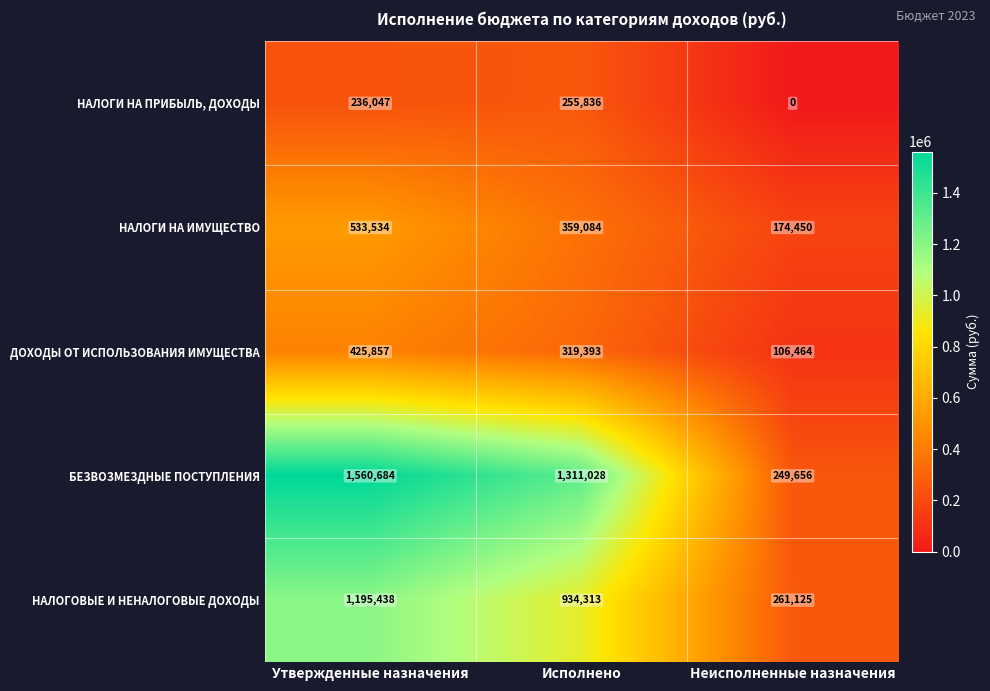

Which series has the largest total across all categories?

БЕЗВОЗМЕЗДНЫЕ ПОСТУПЛЕНИЯ